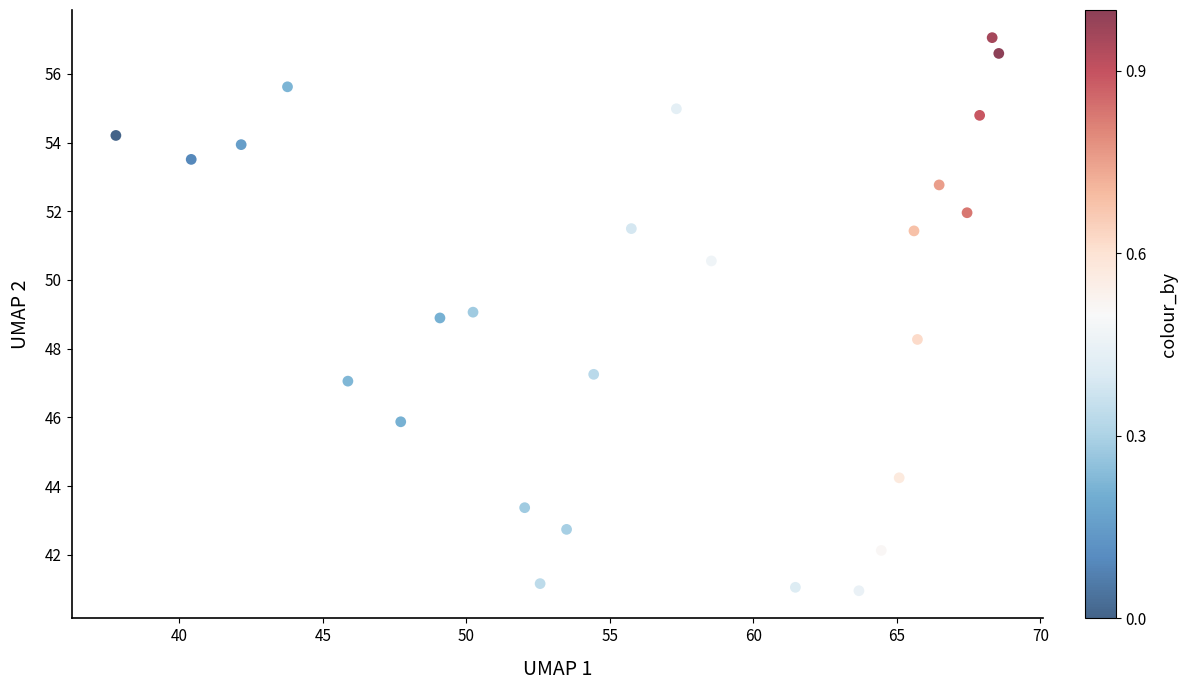

What is the range of X values (max minus min)?

30.8